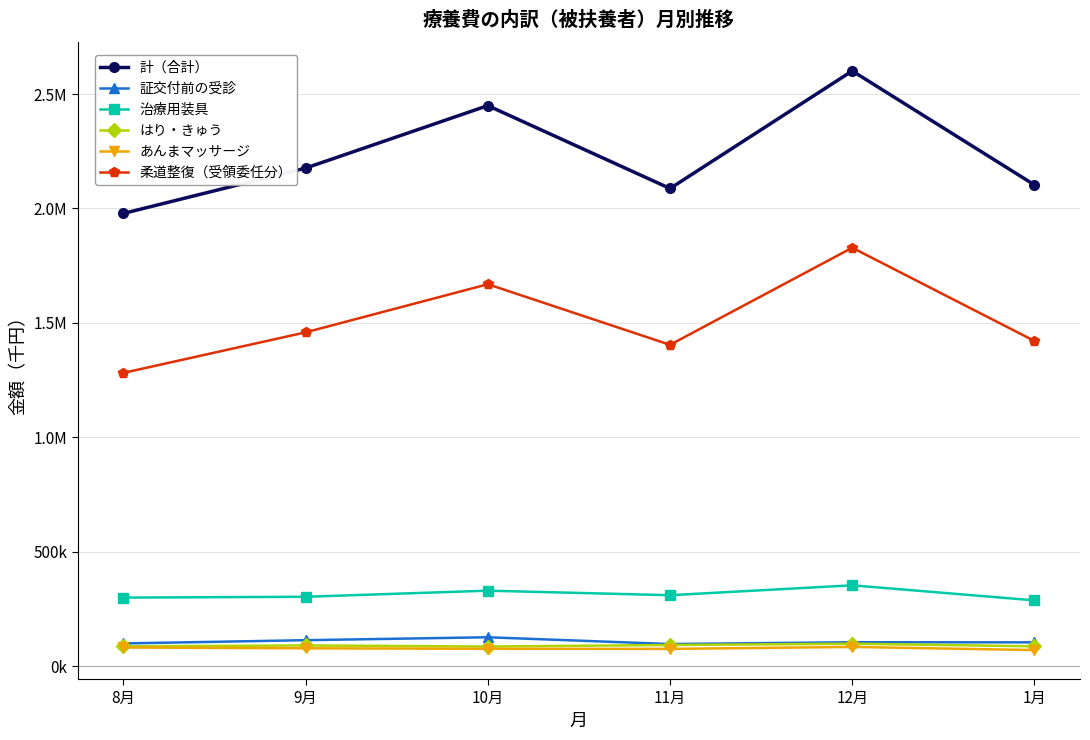

True or false: はり・きゅう and 計（合計） intersect in this chart.

False